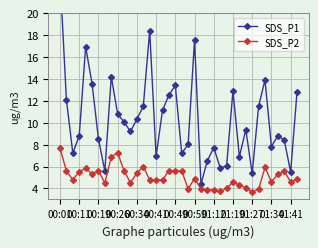

True or false: SDS_P2 and SDS_P1 cross at least once.

False